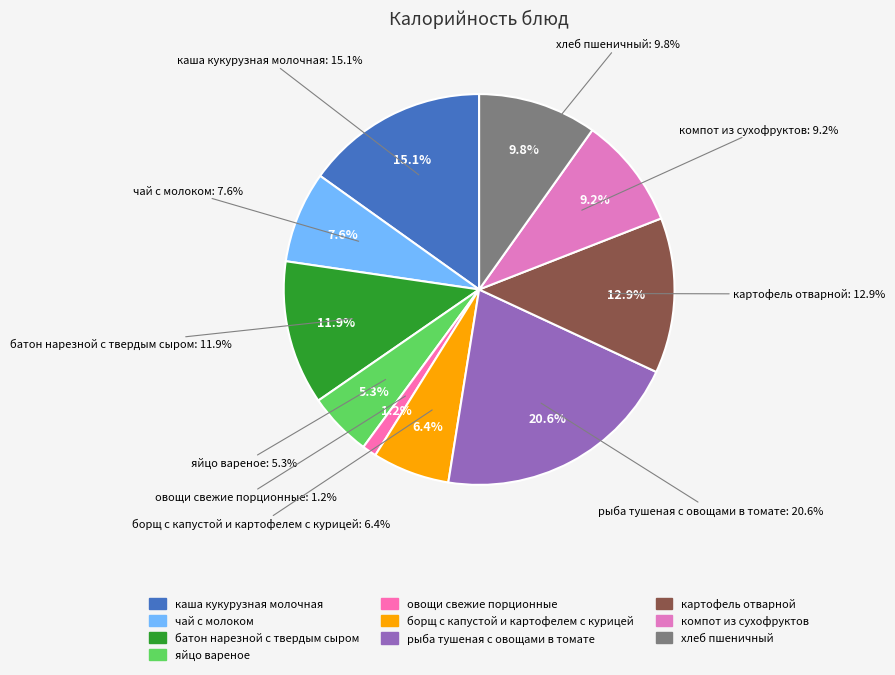

To the nearest percent, what percentage of the pie is батон нарезной с твердым сыром?

12%